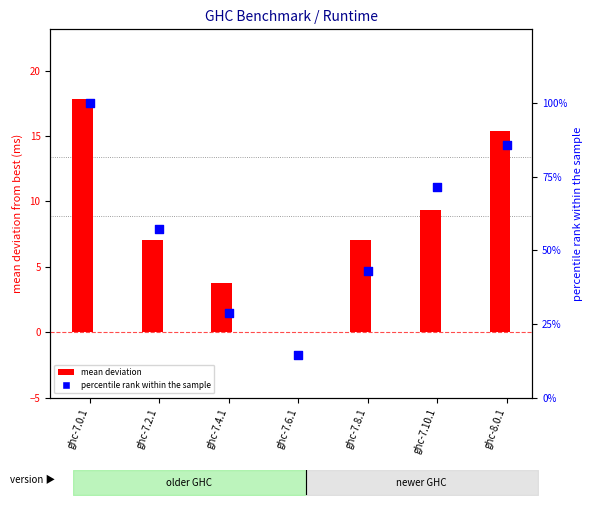

At how many categories does at least one series exceed 58?

3